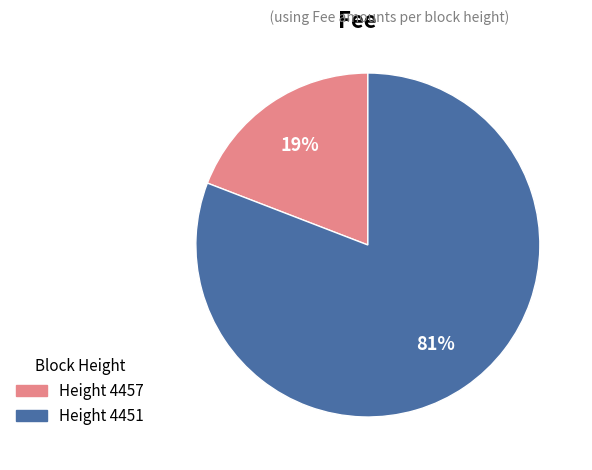

Which slice is the largest?

Height 4451